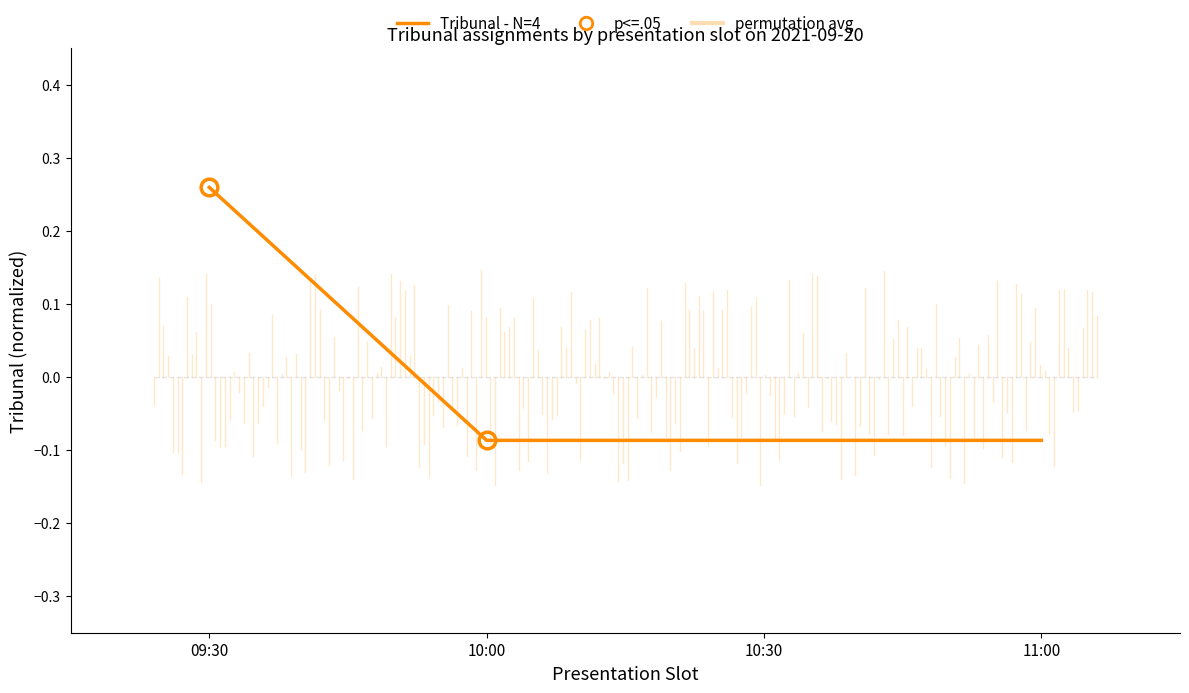

How many distinct data groups are displayed?

1